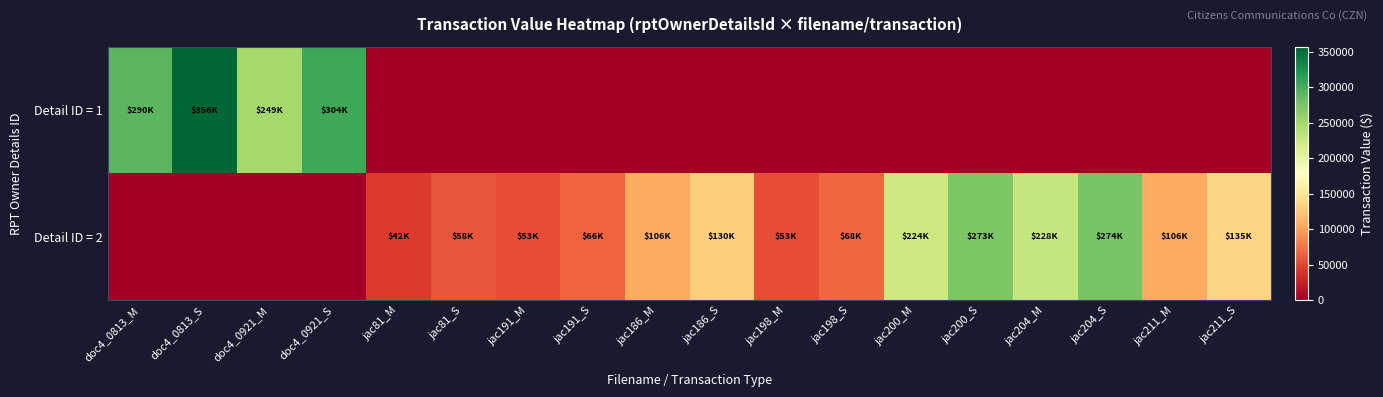

What is the total value across all series at jac211_M?

106400